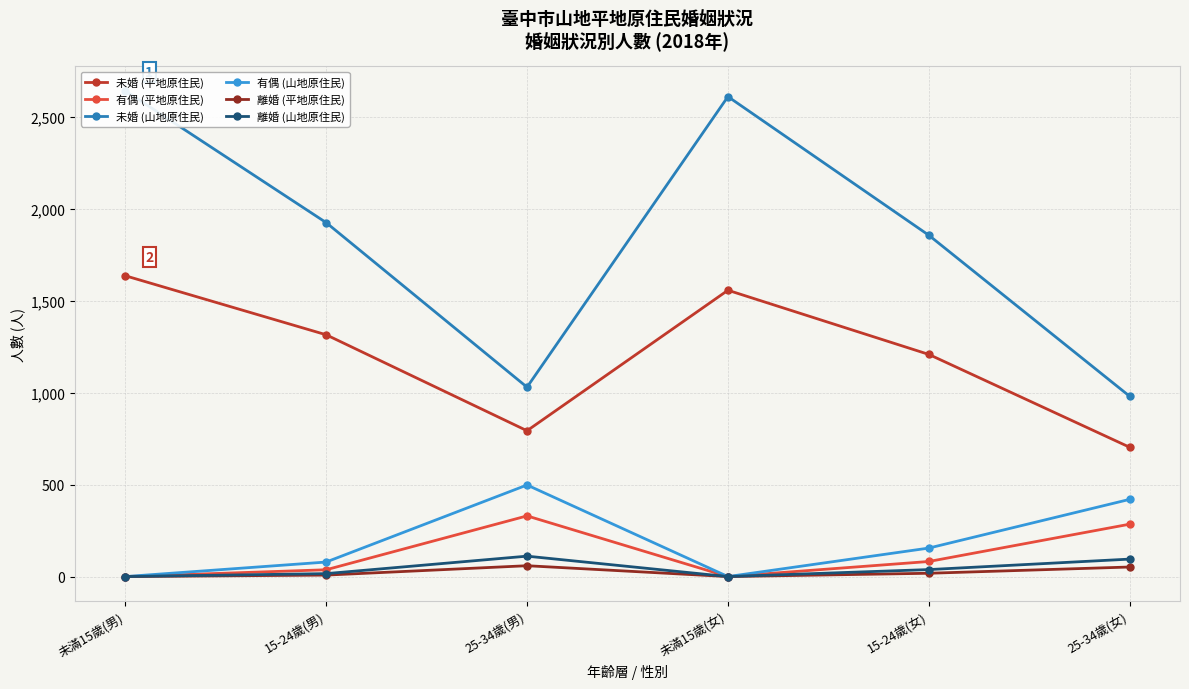

True or false: 未婚 (平地原住民) and 有偶 (山地原住民) intersect in this chart.

False